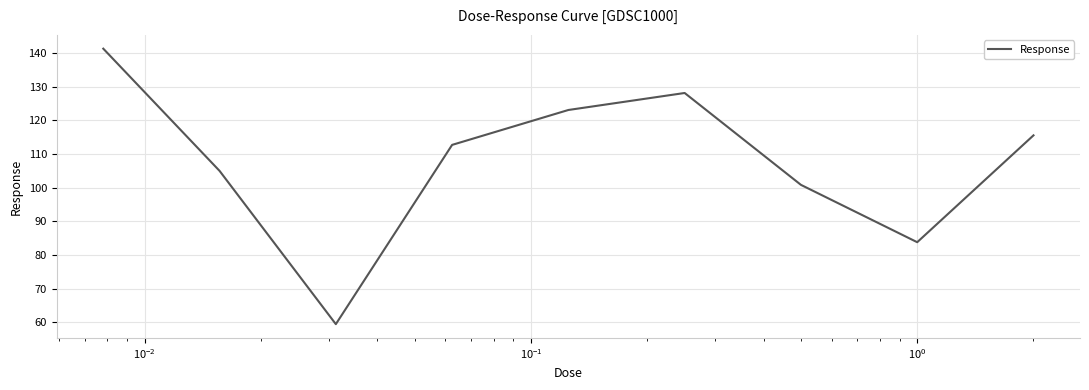

What is the smallest value displayed?

59.4